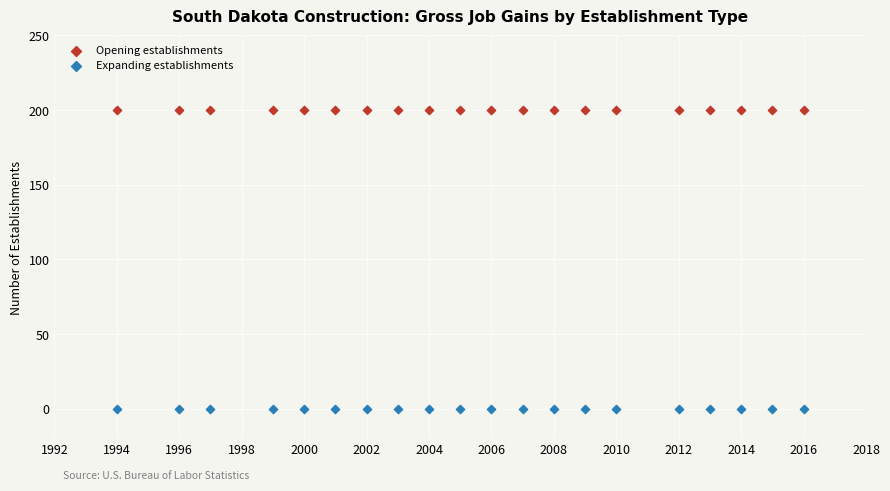

Which series contains the lowest Y value?

Expanding establishments